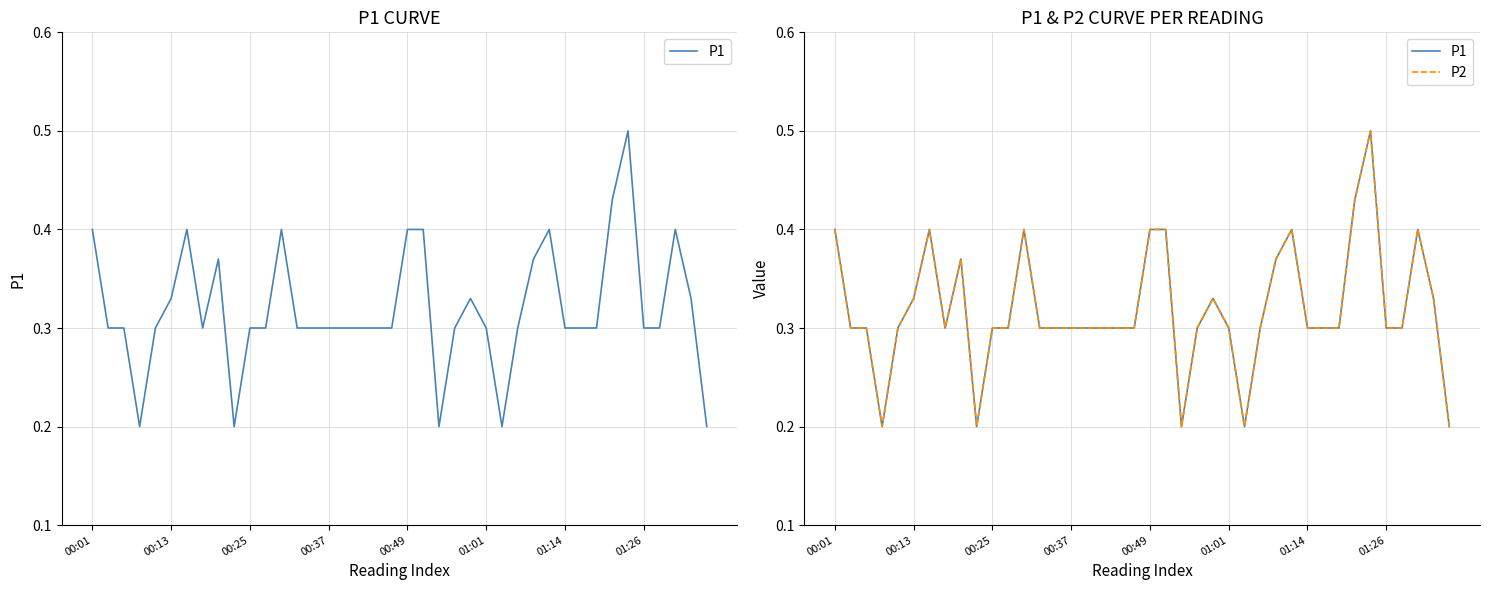

How many lines are shown in the chart?

2